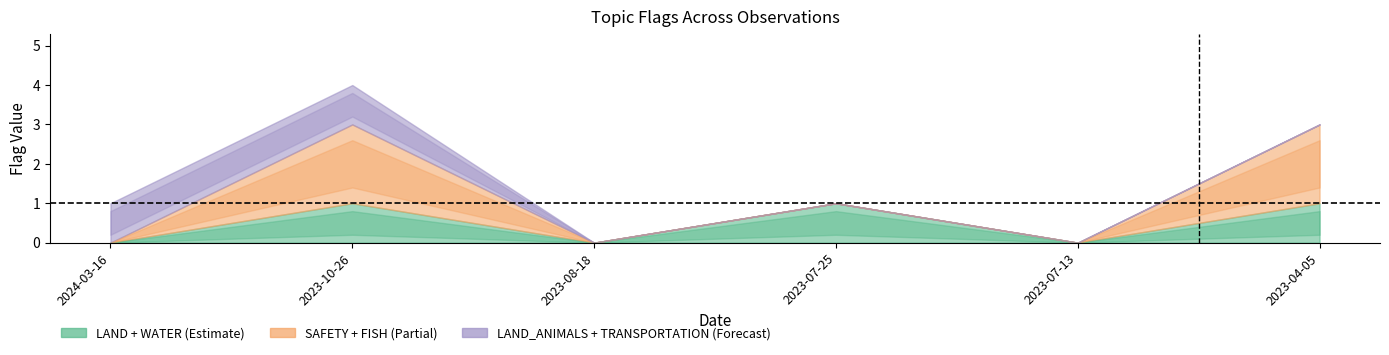

True or false: SAFETY has a value of -1 at 2023-07-25.

False